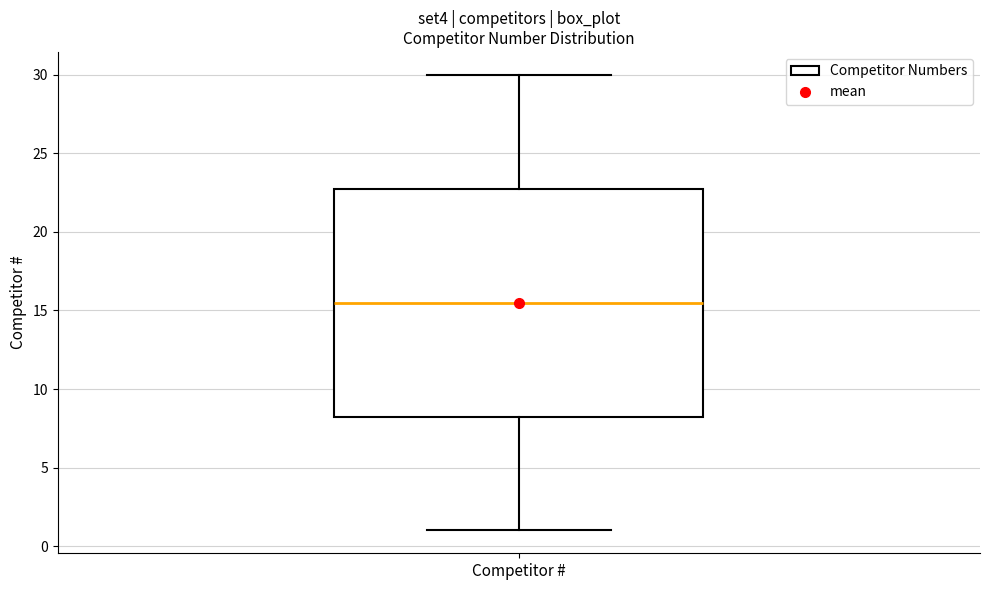

Transcribe this box plot: give where the median line is, the range the box spans, and where the two whiskers end, as read against the y-axis. The values are not printed on the chart, so give them approximately, as read against the axis.

median 15.5, box 8.5 to 23.0, whiskers 1.0 to 30.0